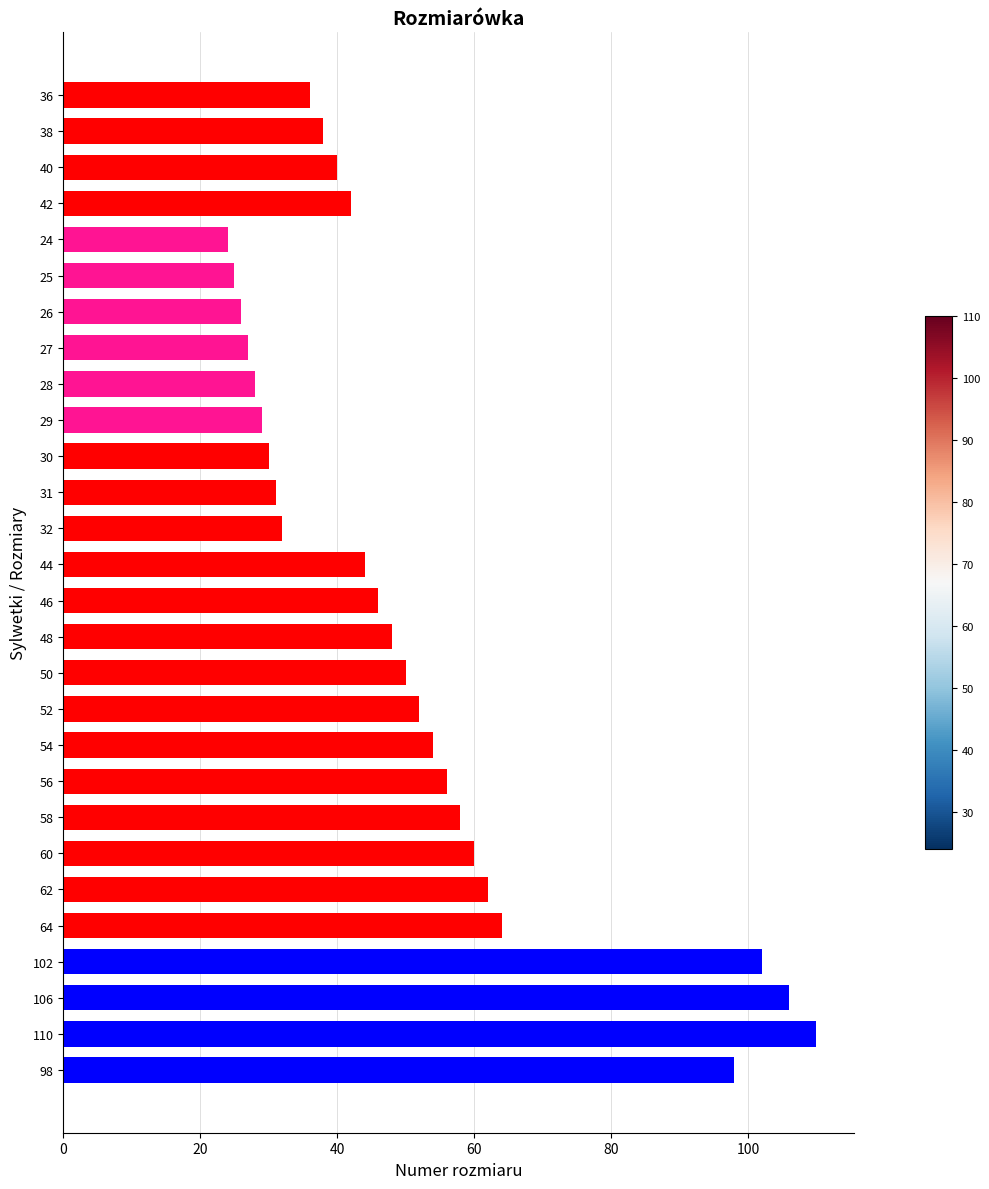

What is the sum of all values?

1418